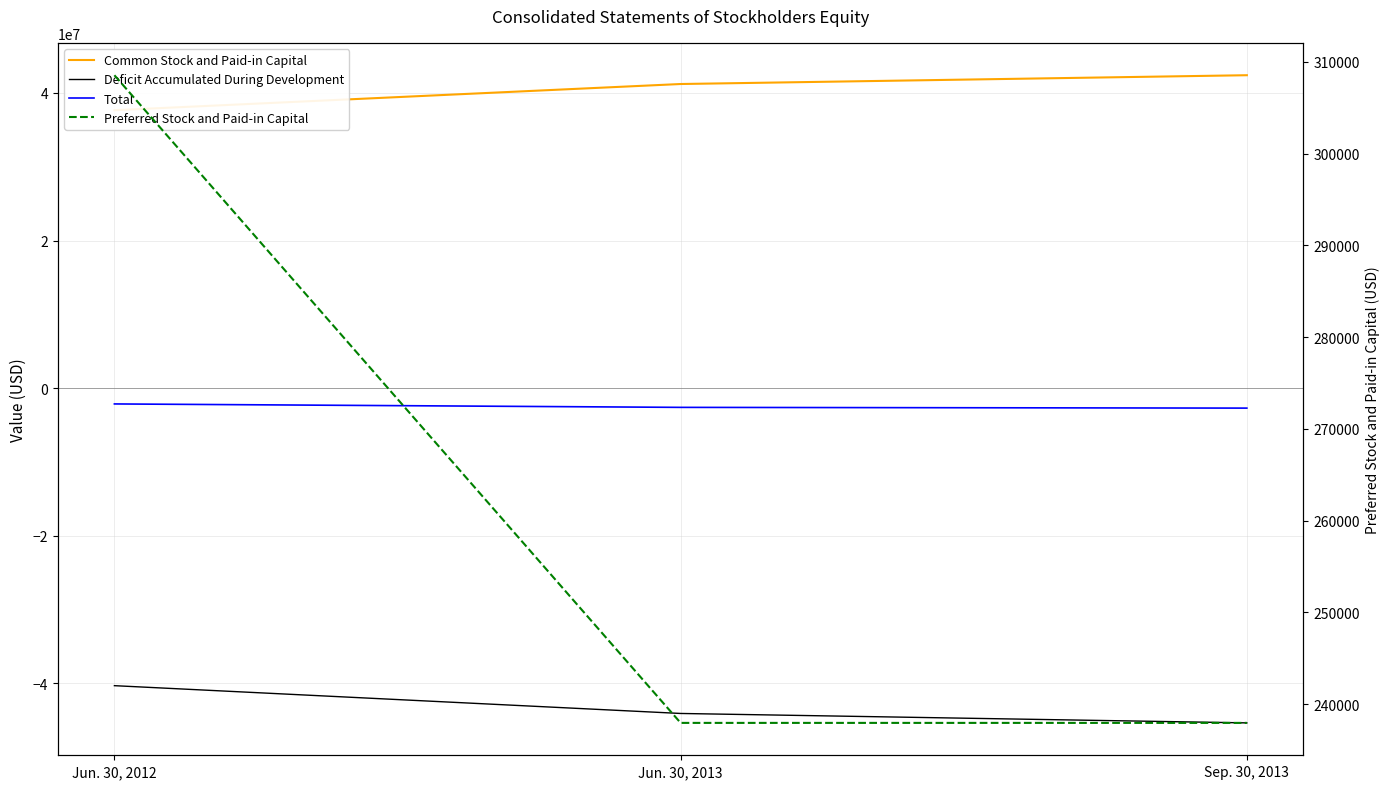

Which series has the largest total across all categories?

Common Stock and Paid-in Capital